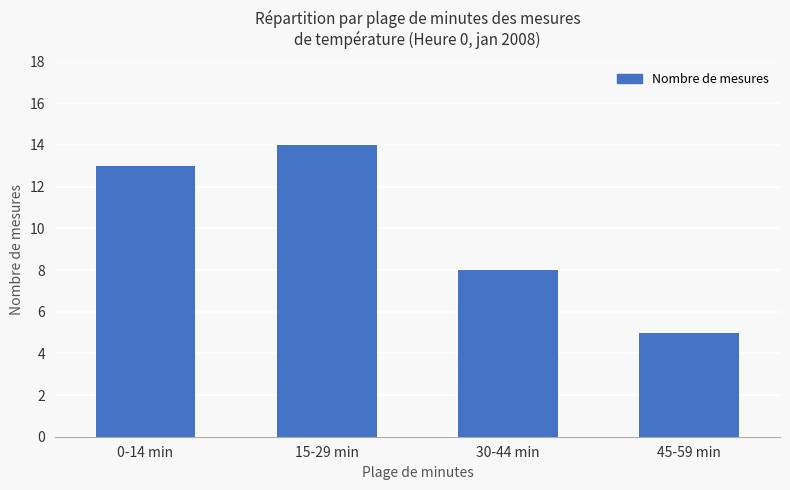

Reading left to right, list all the values displayed in this chart.

0-14 min=13	15-29 min=14	30-44 min=8	45-59 min=5